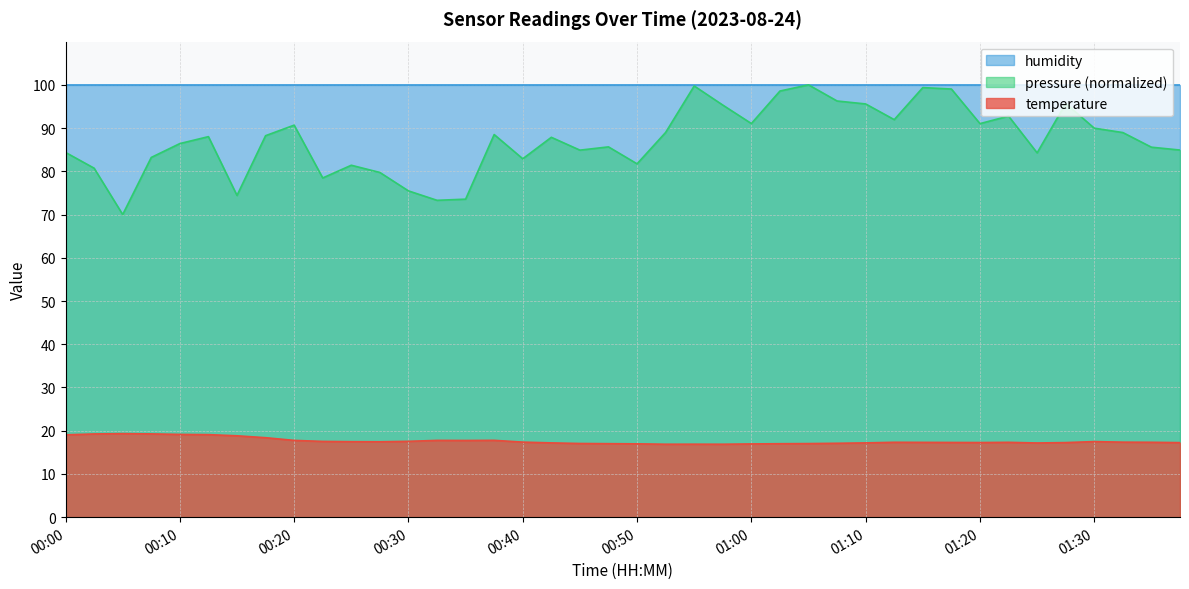

What is the change in value from 00:25 to 00:50?

-0.5